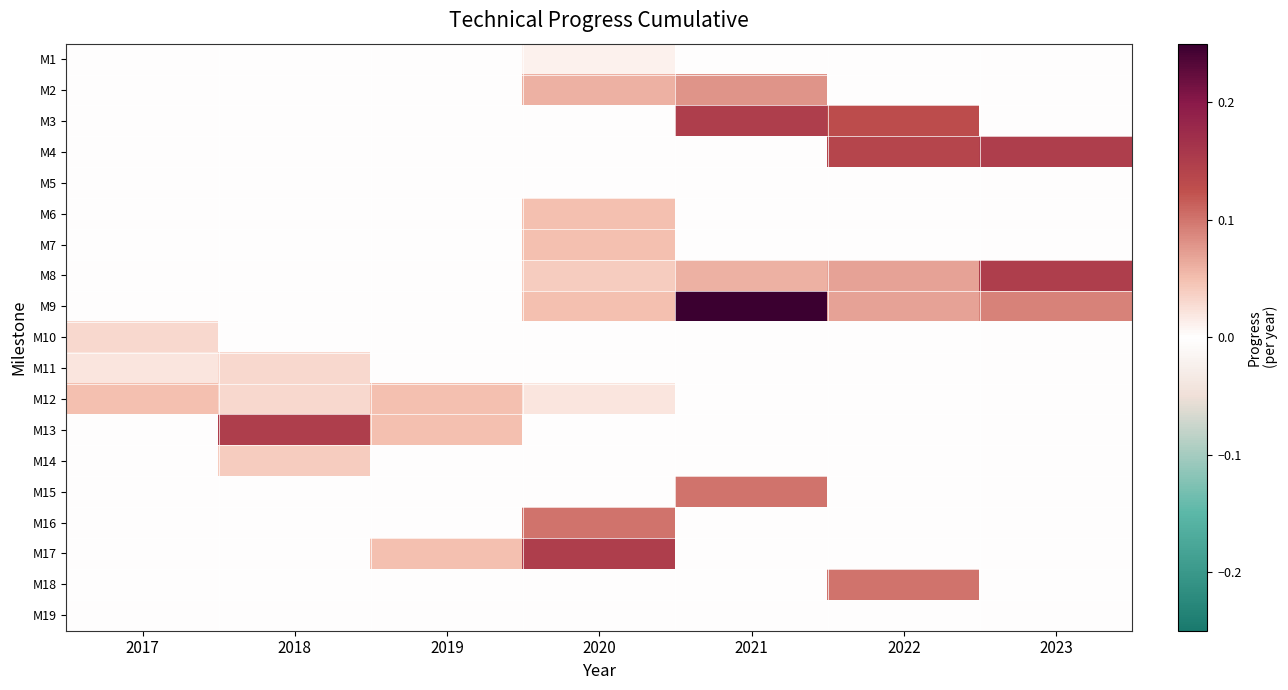

Reading left to right, transcribe all the data shown in this chart.

M1: 2017=0.0	2018=0.0	2019=0.0	2020=0.0	2021=0.0	2022=0.0	2023=0.0
M2: 2017=0.0	2018=0.0	2019=0.0	2020=0.1	2021=0.1	2022=0.0	2023=0.0
M3: 2017=0.0	2018=0.0	2019=0.0	2020=0.0	2021=0.1	2022=0.1	2023=0.0
M4: 2017=0.0	2018=0.0	2019=0.0	2020=0.0	2021=0.0	2022=0.1	2023=0.1
M5: 2017=0.0	2018=0.0	2019=0.0	2020=0.0	2021=0.0	2022=0.0	2023=0.0
M6: 2017=0.0	2018=0.0	2019=0.0	2020=0.1	2021=0.0	2022=0.0	2023=0.0
M7: 2017=0.0	2018=0.0	2019=0.0	2020=0.1	2021=0.0	2022=0.0	2023=0.0
M8: 2017=0.0	2018=0.0	2019=0.0	2020=0.0	2021=0.1	2022=0.1	2023=0.1
M9: 2017=0.0	2018=0.0	2019=0.0	2020=0.1	2021=0.2	2022=0.1	2023=0.1
M10: 2017=0.0	2018=0.0	2019=0.0	2020=0.0	2021=0.0	2022=0.0	2023=0.0
M11: 2017=0.0	2018=0.0	2019=0.0	2020=0.0	2021=0.0	2022=0.0	2023=0.0
M12: 2017=0.1	2018=0.0	2019=0.1	2020=0.0	2021=0.0	2022=0.0	2023=0.0
M13: 2017=0.0	2018=0.1	2019=0.1	2020=0.0	2021=0.0	2022=0.0	2023=0.0
M14: 2017=0.0	2018=0.0	2019=0.0	2020=0.0	2021=0.0	2022=0.0	2023=0.0
M15: 2017=0.0	2018=0.0	2019=0.0	2020=0.0	2021=0.1	2022=0.0	2023=0.0
M16: 2017=0.0	2018=0.0	2019=0.0	2020=0.1	2021=0.0	2022=0.0	2023=0.0
M17: 2017=0.0	2018=0.0	2019=0.1	2020=0.1	2021=0.0	2022=0.0	2023=0.0
M18: 2017=0.0	2018=0.0	2019=0.0	2020=0.0	2021=0.0	2022=0.1	2023=0.0
M19: 2017=0.0	2018=0.0	2019=0.0	2020=0.0	2021=0.0	2022=0.0	2023=0.0